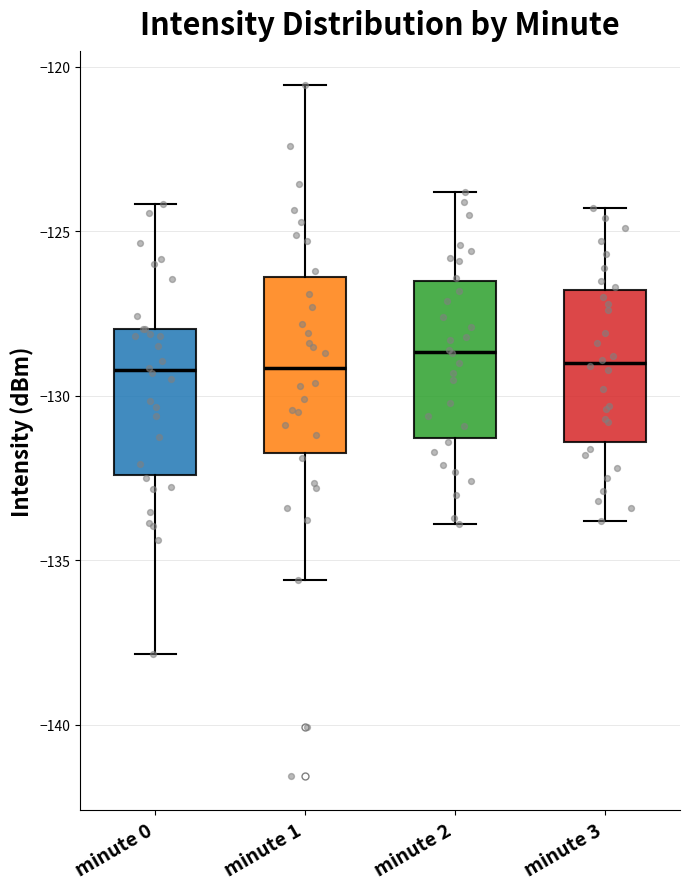

Reading left to right, read every box against the y-axis: the position of its median line, the range the box covers, and the ends of its whiskers. The values are not printed on the chart, so give them approximately, as read against the axis.

minute 0: median -129.0, box -132.5 to -128.0, whiskers -138.0 to -124.0
minute 1: median -129.0, box -131.5 to -126.5, whiskers -135.5 to -120.5
minute 2: median -128.5, box -131.5 to -126.5, whiskers -134.0 to -124.0
minute 3: median -129.0, box -131.5 to -127.0, whiskers -134.0 to -124.5